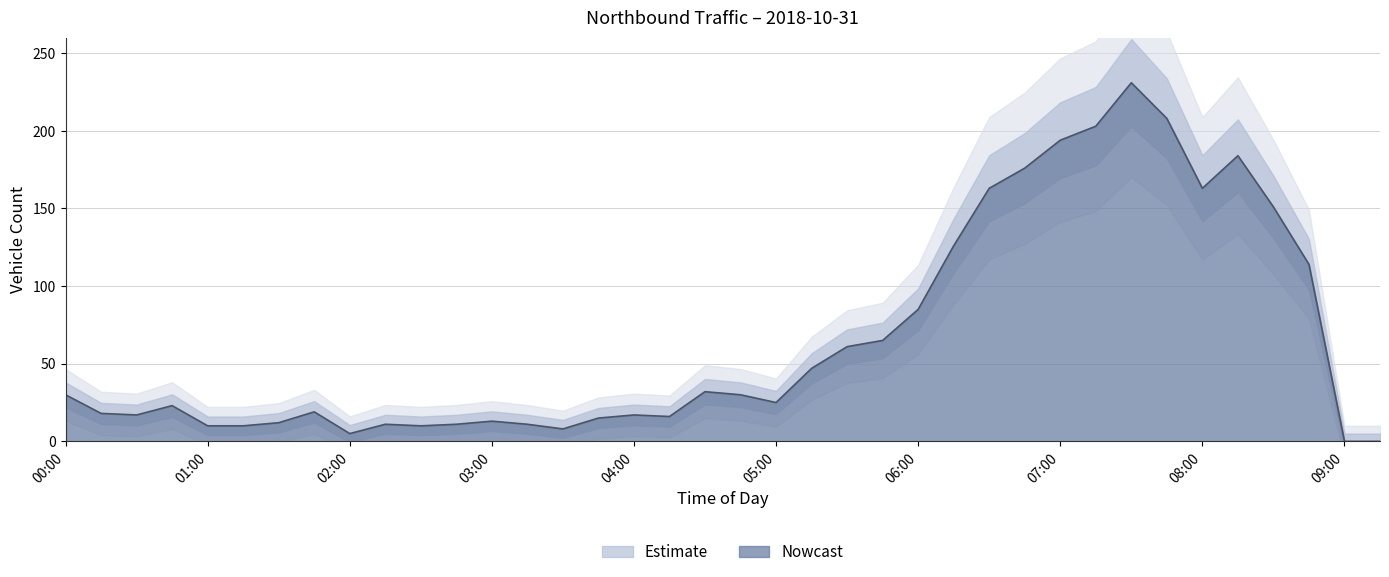

List the labels in order of value, smallest first.

09:00, 09:15, 02:00, 03:30, 01:00, 01:15, 02:30, 02:15, 02:45, 03:15, 01:30, 03:00, 03:45, 04:15, 00:30, 04:00, 00:15, 01:45, 00:45, 05:00, 00:00, 04:45, 04:30, 05:15, 05:30, 05:45, 06:00, 08:45, 06:15, 08:30, 06:30, 08:00, 06:45, 08:15, 07:00, 07:15, 07:45, 07:30